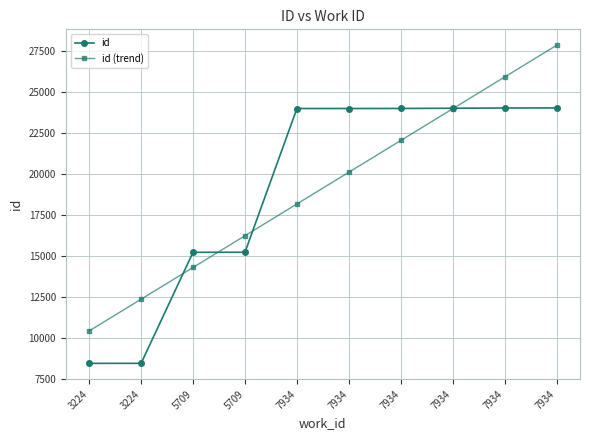

Which series has the largest range (max minus min)?

id (trend)